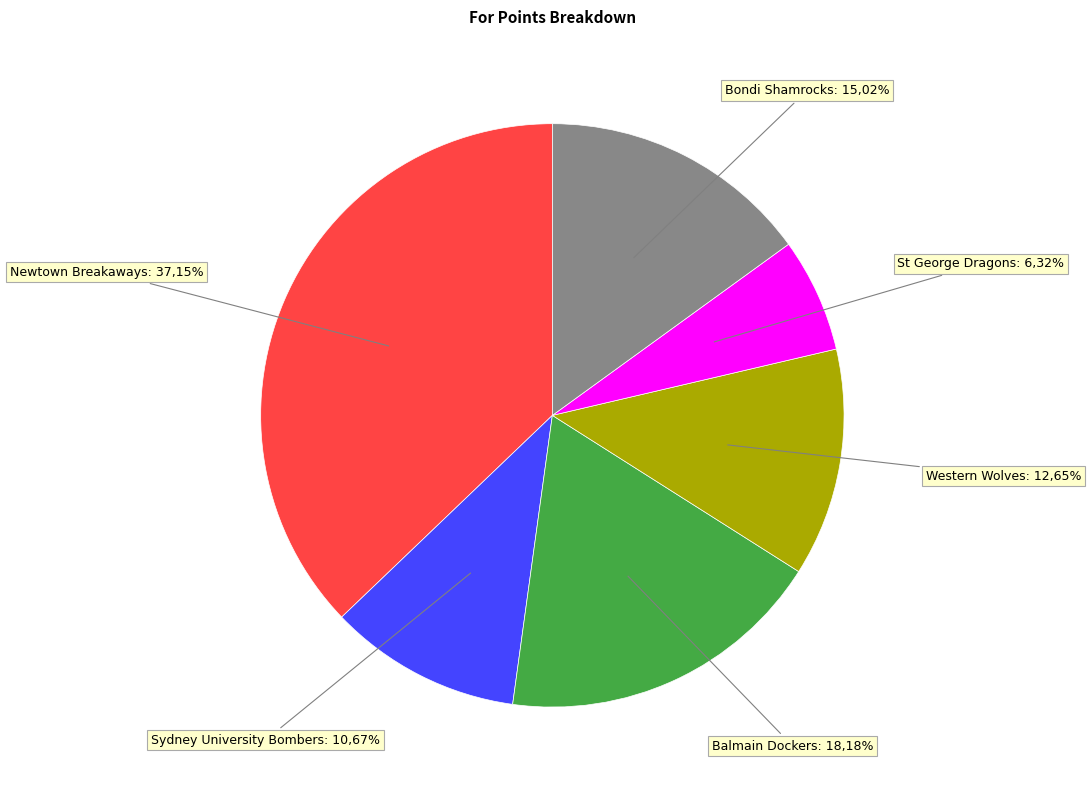

To the nearest percent, what is the average slice percentage?

17%